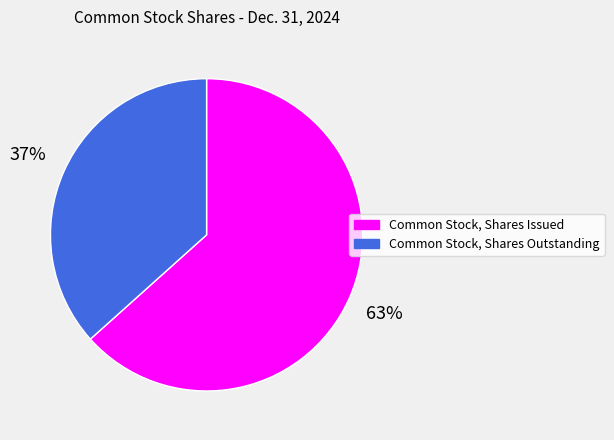

The Common Stock, Shares Issued slice represents 54% of the pie. True or false?

False